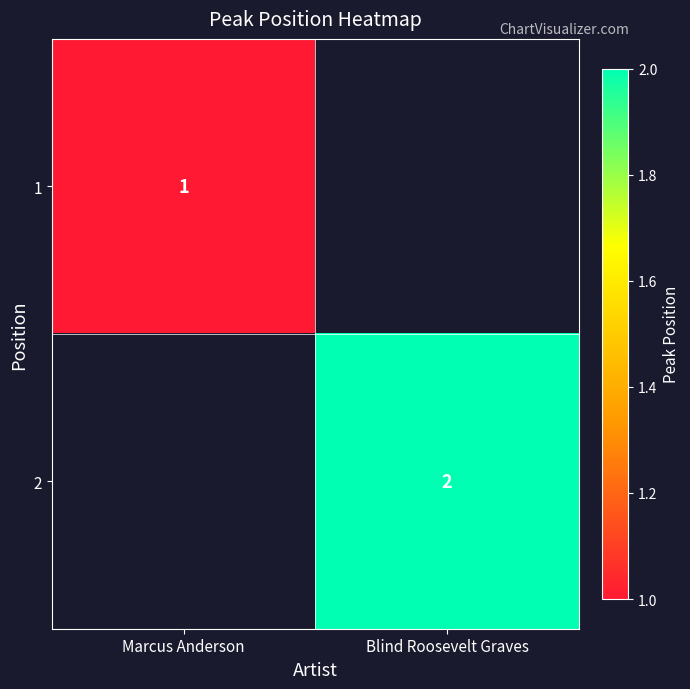

Is it true that 2 equals 1 at Blind Roosevelt Graves?

False